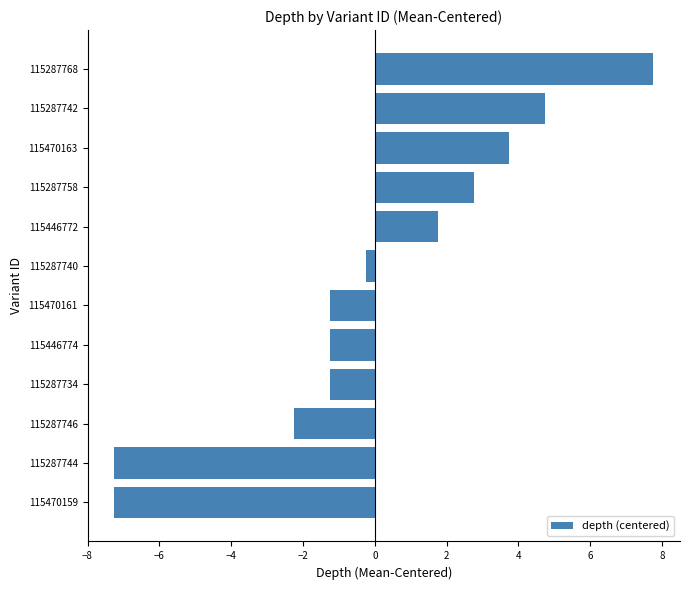

Reading bottom to top, transcribe all the data shown in this chart.

-7.2	-7.2	-2.2	-1.2	-1.2	-1.2	-0.2	1.8	2.8	3.8	4.8	7.8